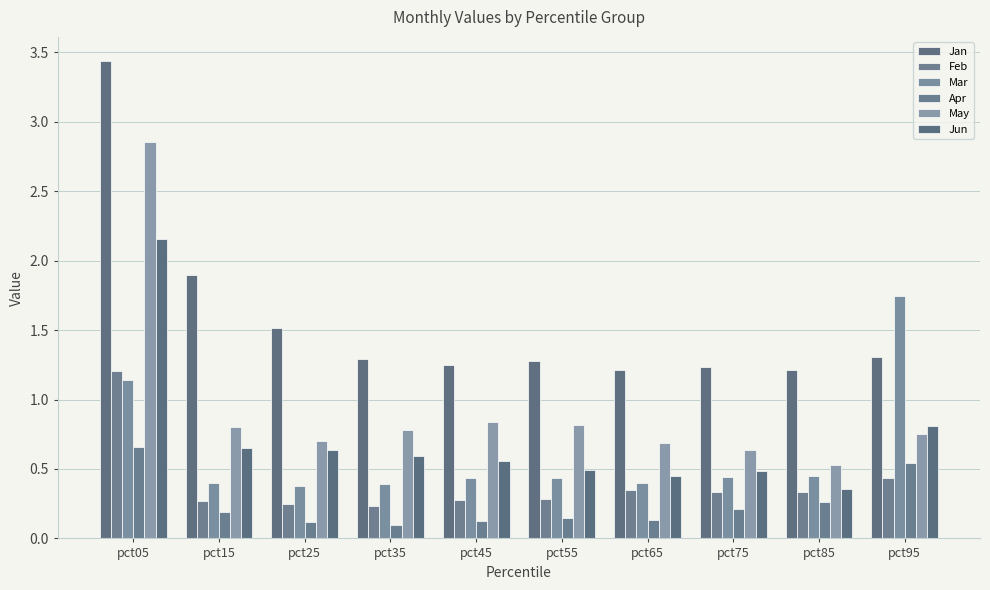

How many groups of bars are there?

10